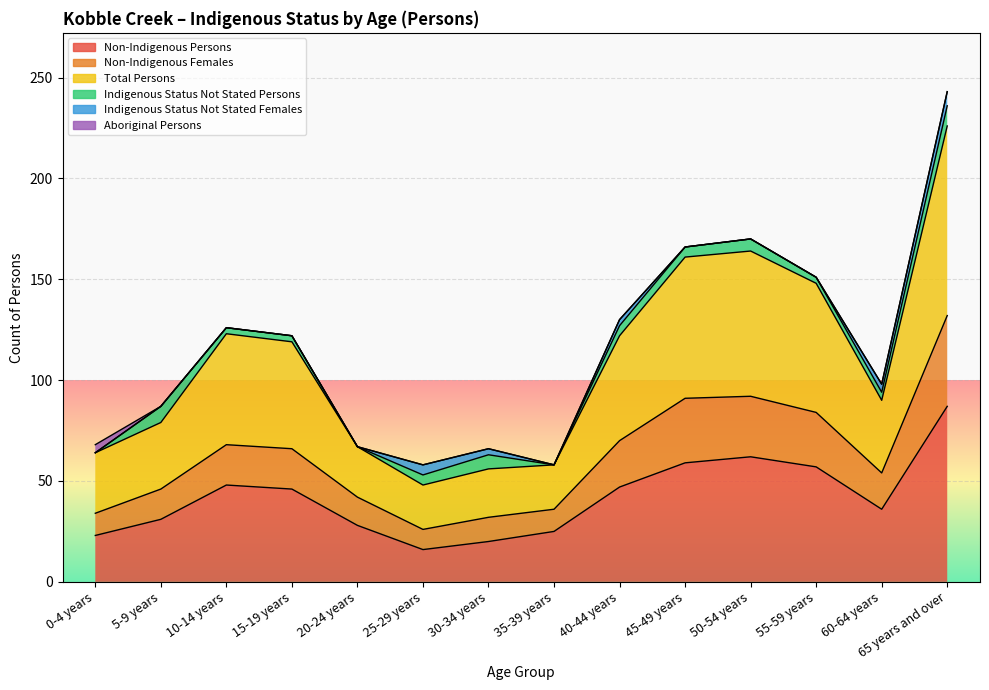

What is the lowest value of the Non-Indigenous Persons series?

16